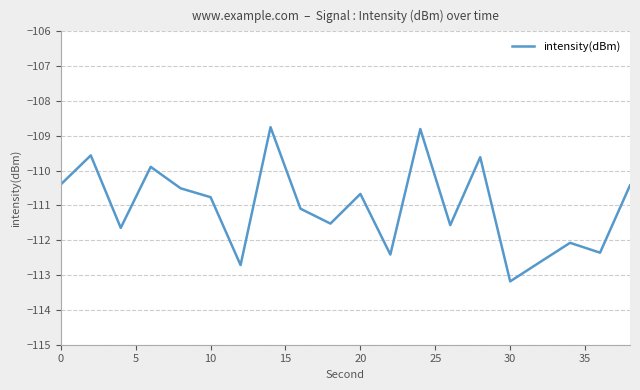

What is the greatest value displayed?

-108.8